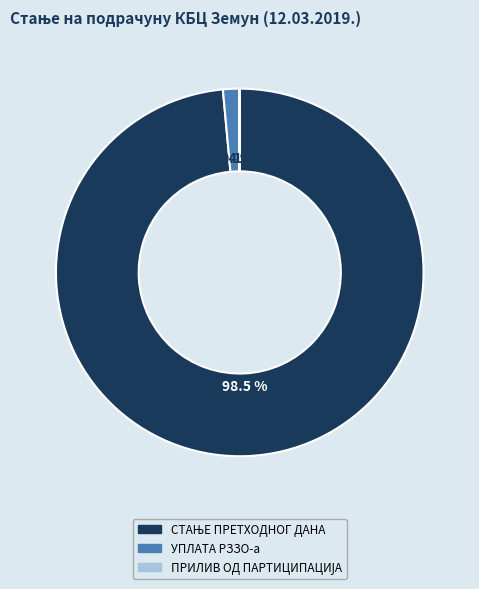

Is there any slice that represents more than half of the pie?

Yes